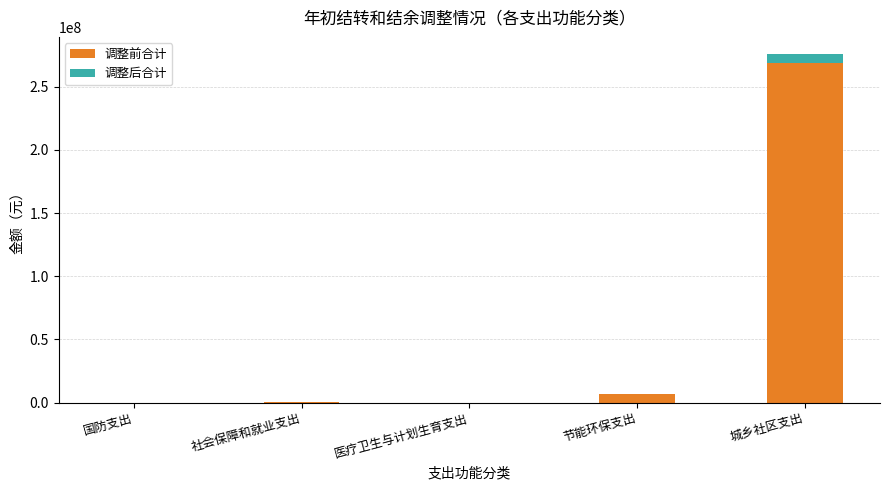

What is the sum of all 调整前合计 values?

276224544.4